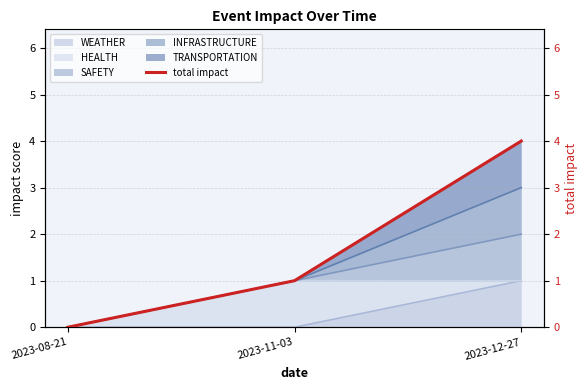

At which label is the value closest to 2?

2023-11-03